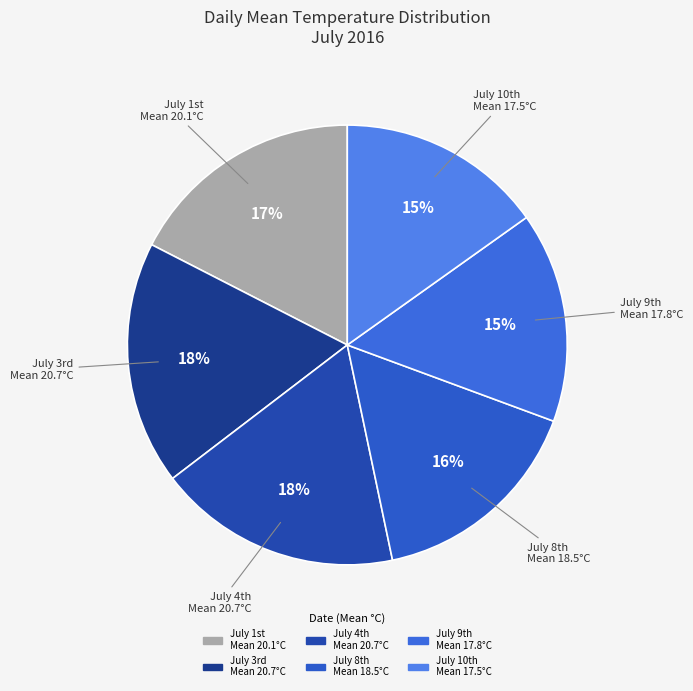

To the nearest percent, what is the average slice percentage?

17%